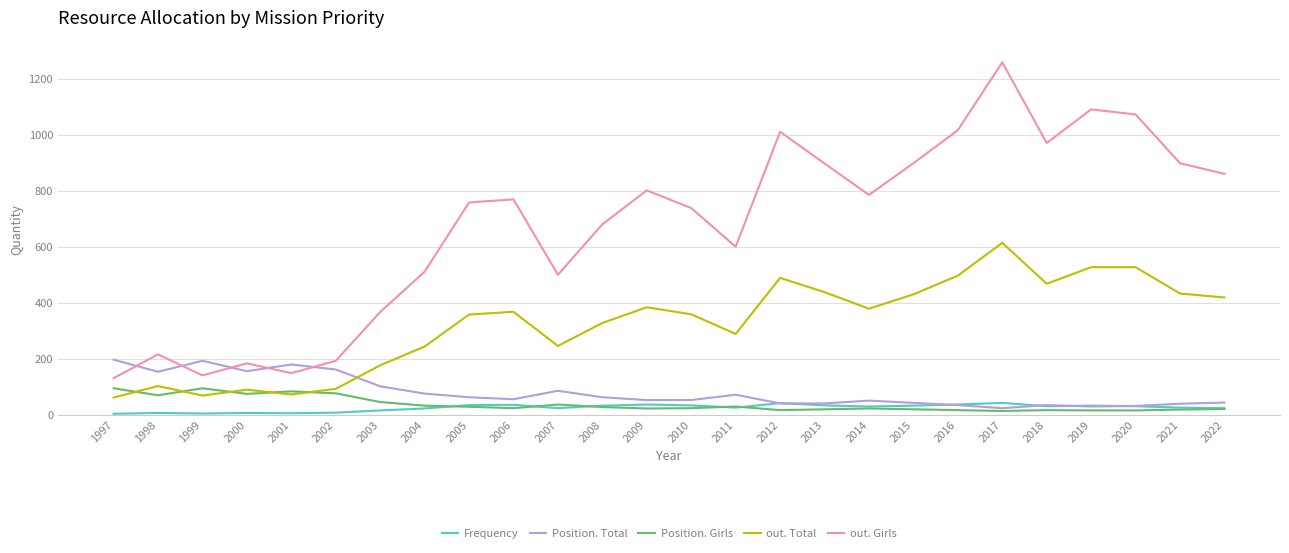

What are all the series names shown in the legend?

Frequency, Position. Total, Position. Girls, out. Total, out. Girls